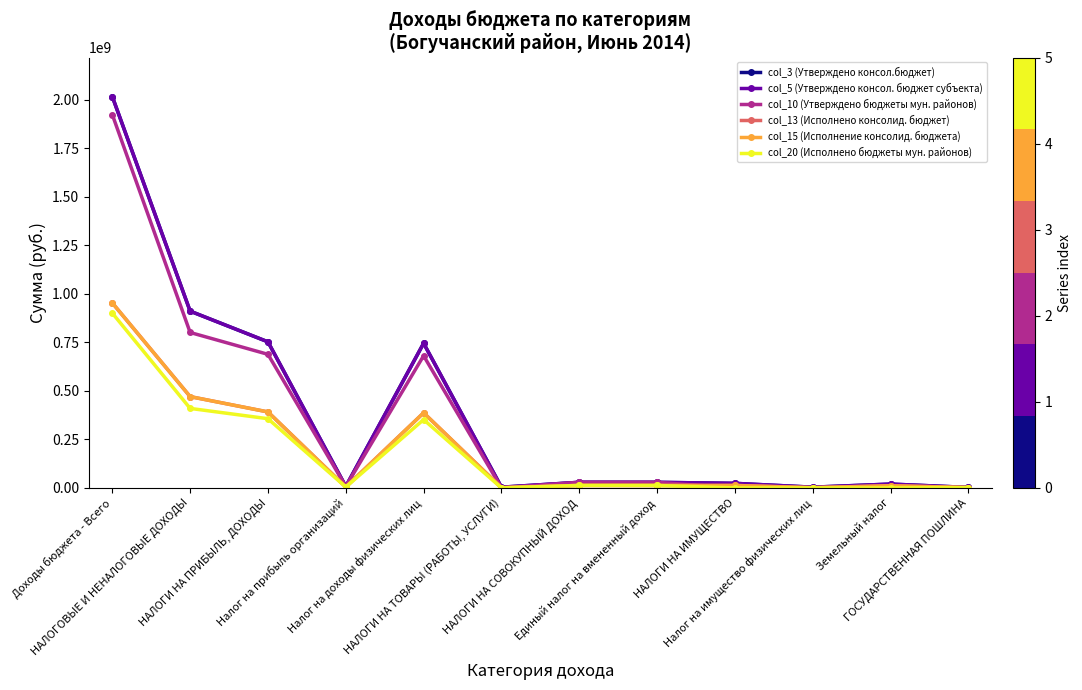

True or false: col_15 (Исполнение консолид. бюджета) has a value of 2694886.2 at Налог на прибыль организаций.

False